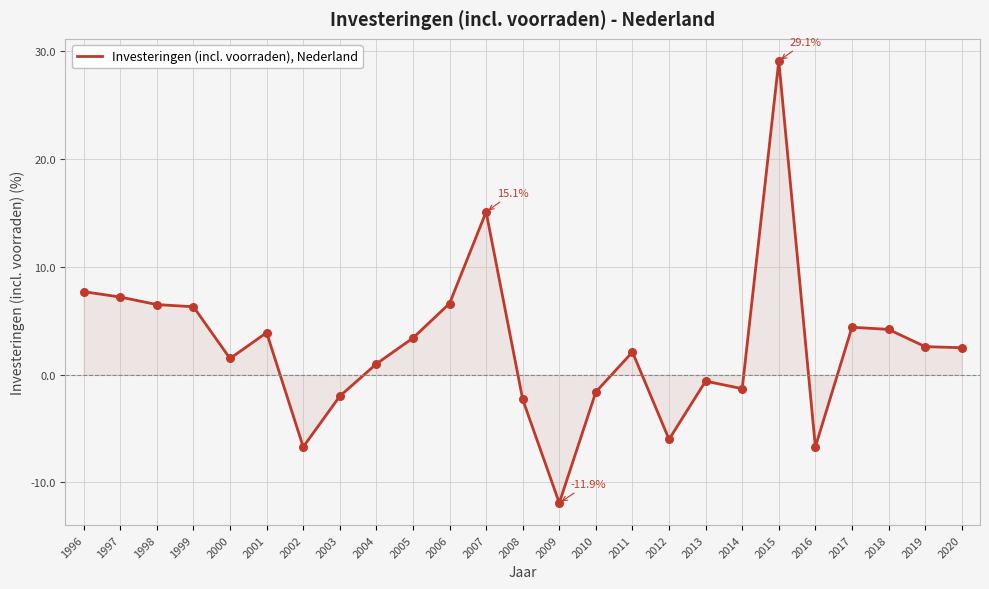

What is the change in value from 1999 to 2005?

-2.9